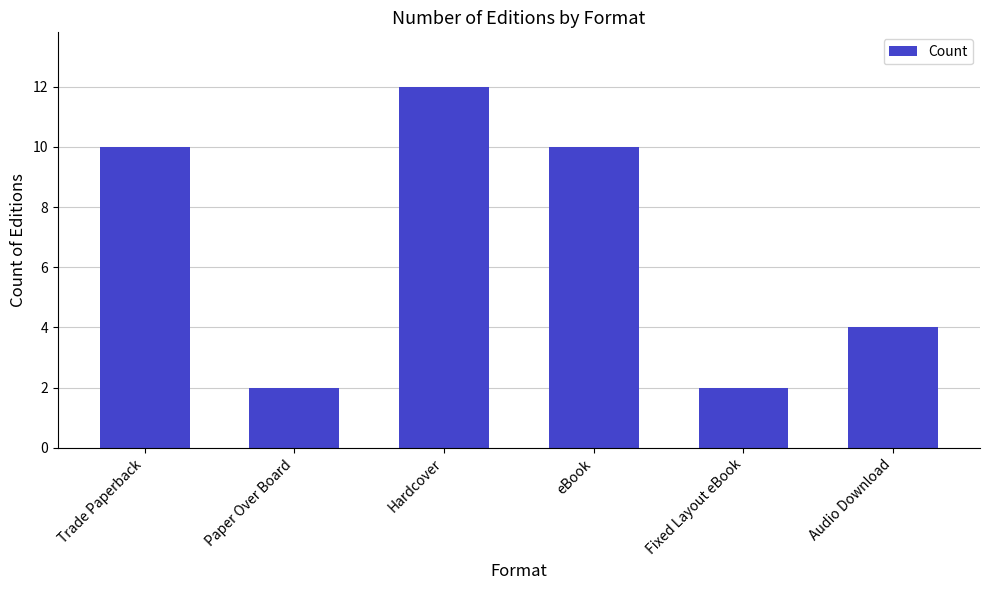

Is it true that the value at eBook is 10?

True